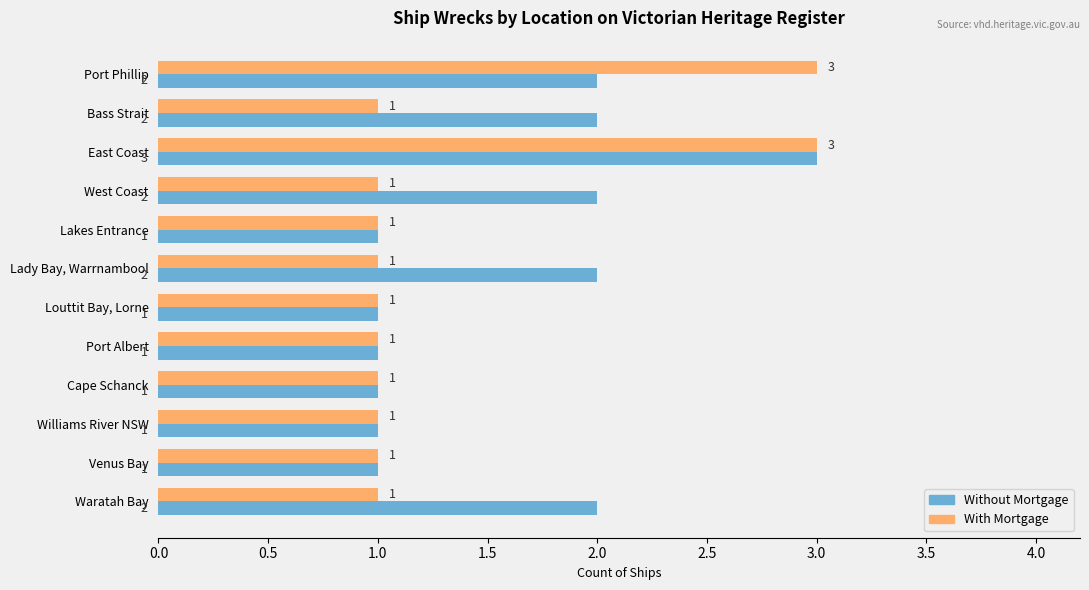

Count the With Mortgage values in the range 1 to 2.

10